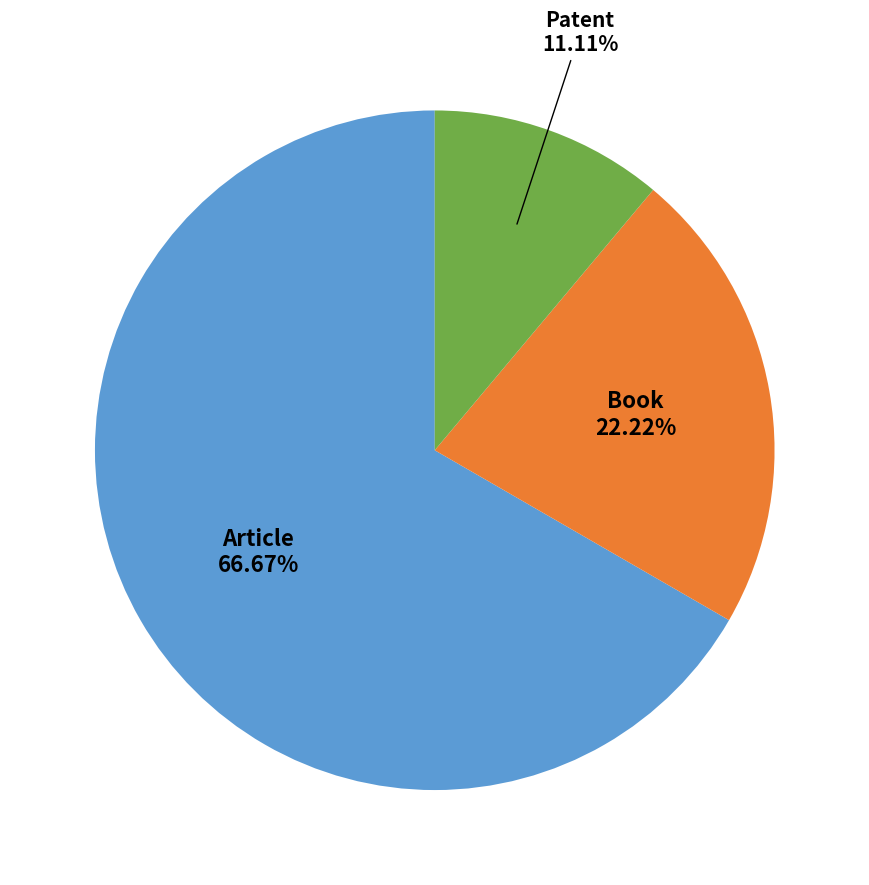

Is there a majority slice in this chart?

Yes